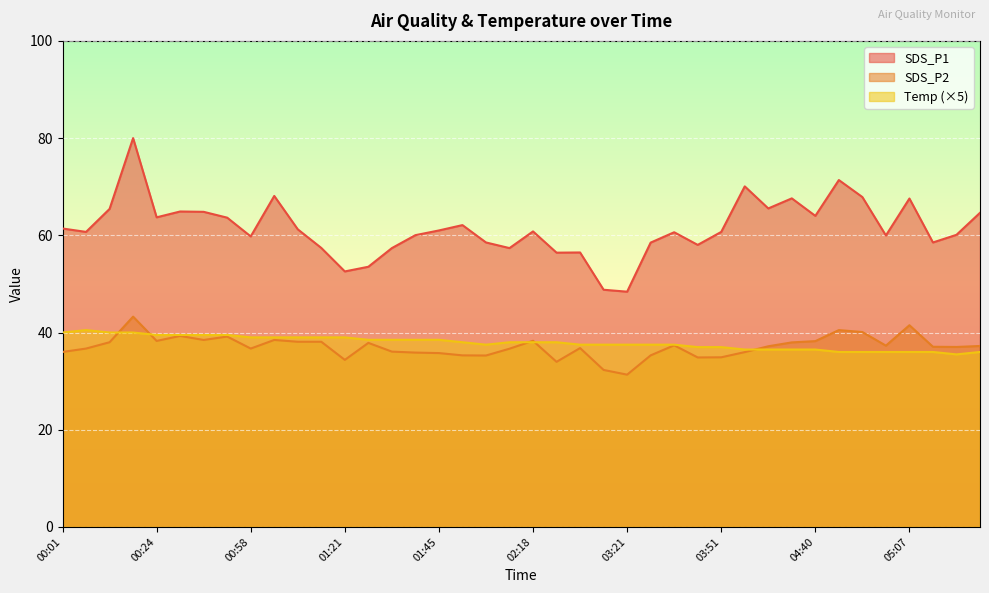

Which series has the largest total across all categories?

SDS_P1